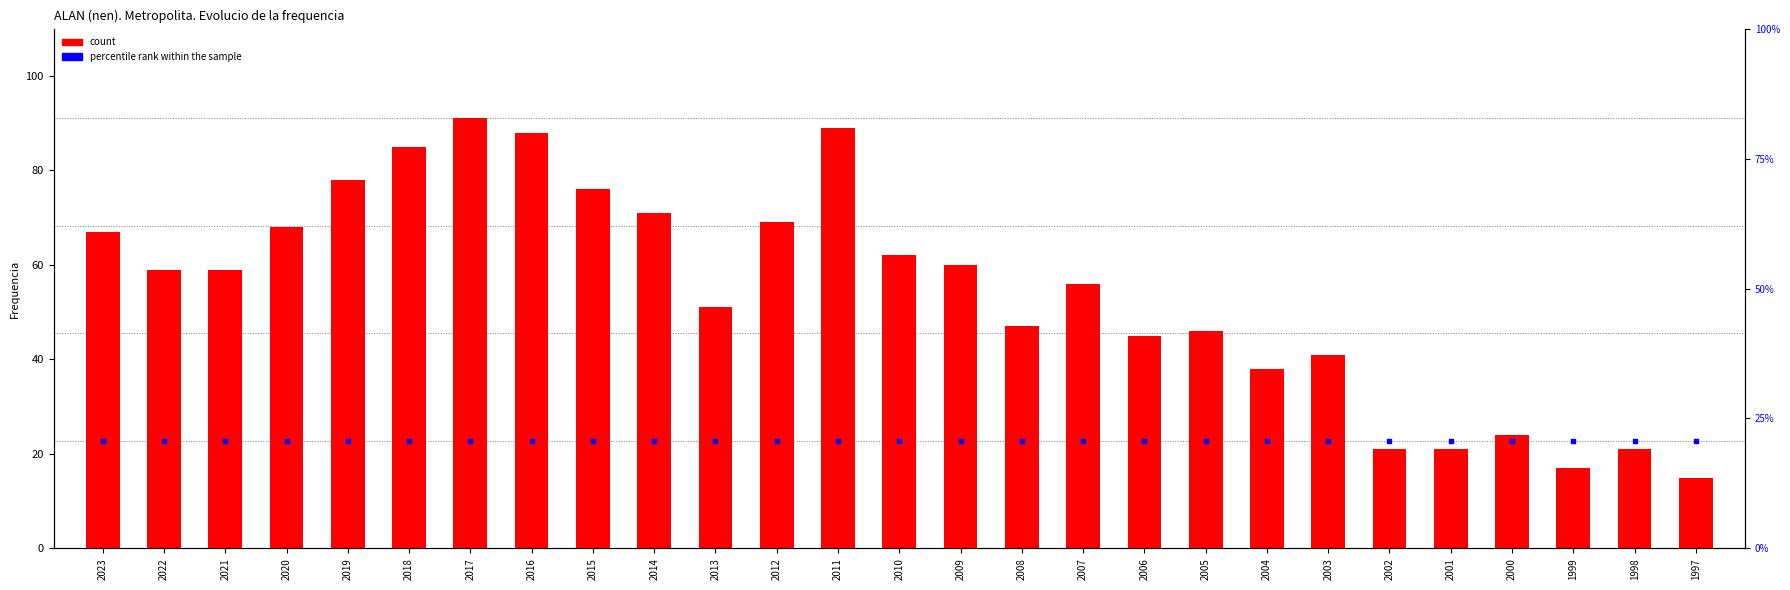

Which series has the largest total across all categories?

count